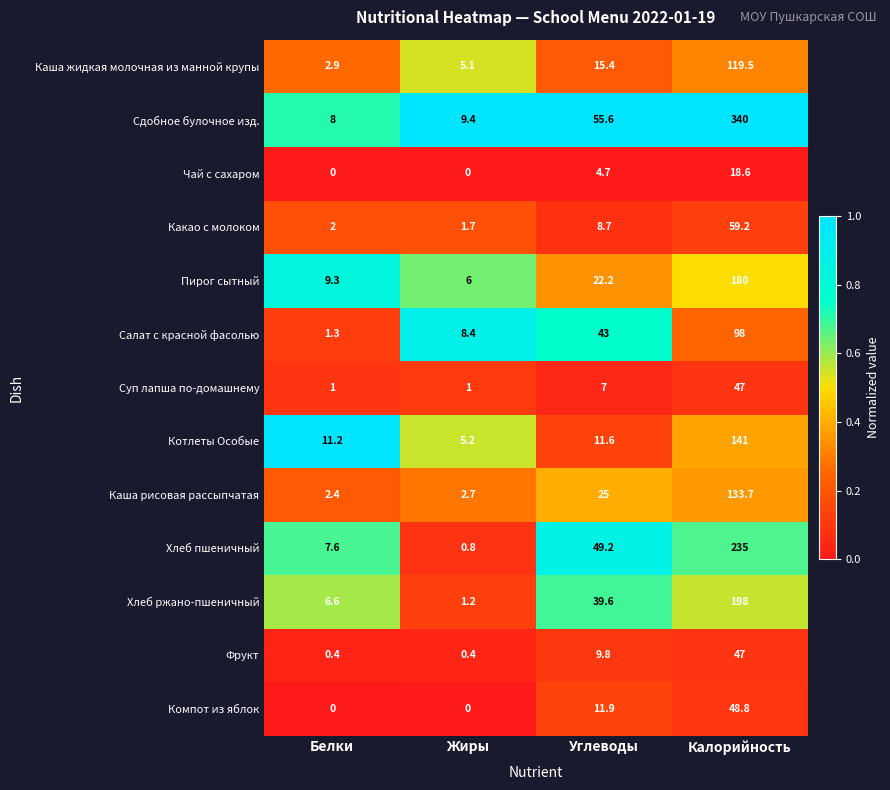

Rank the categories by Котлеты Особые value from highest to lowest.

Калорийность, Углеводы, Белки, Жиры